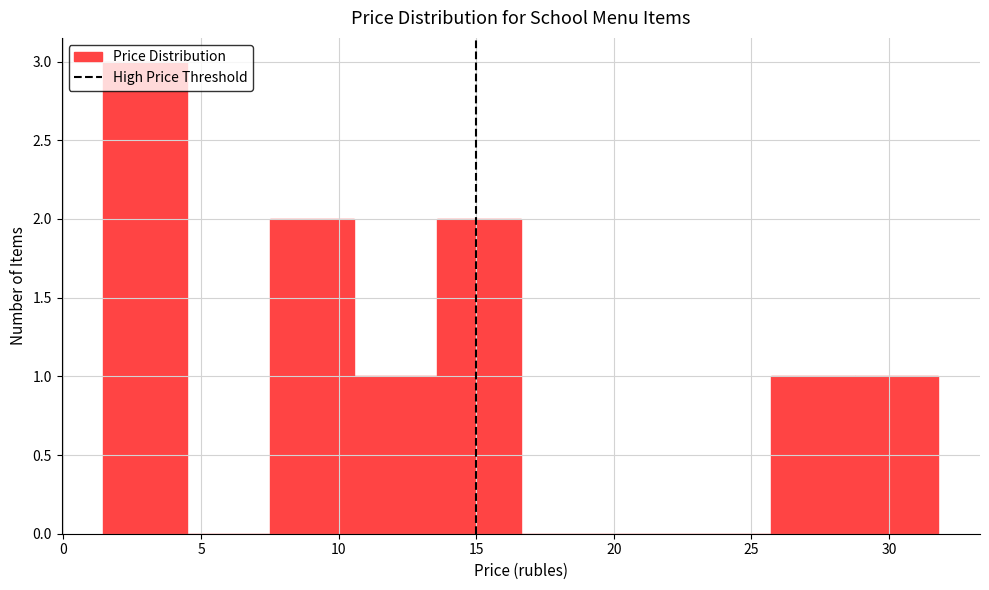

What is the height of the bar covering 7.5 to 10.5 on the x-axis? Neither the bar edges nor the heights are printed on the chart, so give them approximately, as read against the axes.

2